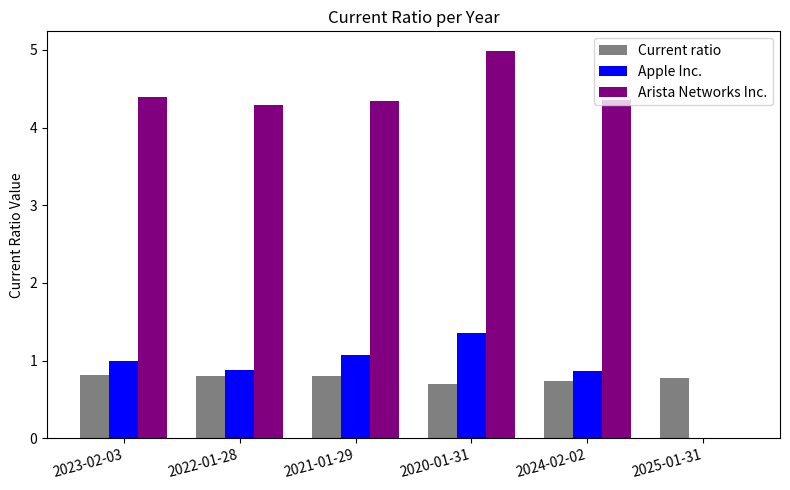

How many values in the Arista Networks Inc. series exceed 4?

5